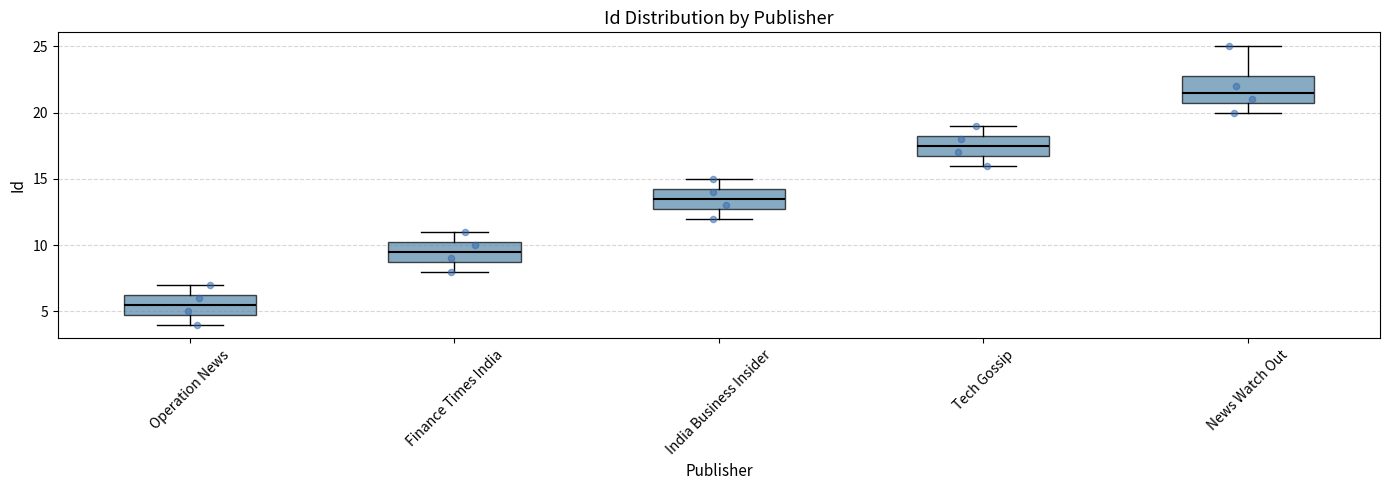

Which box has the lowest median line?

Operation News